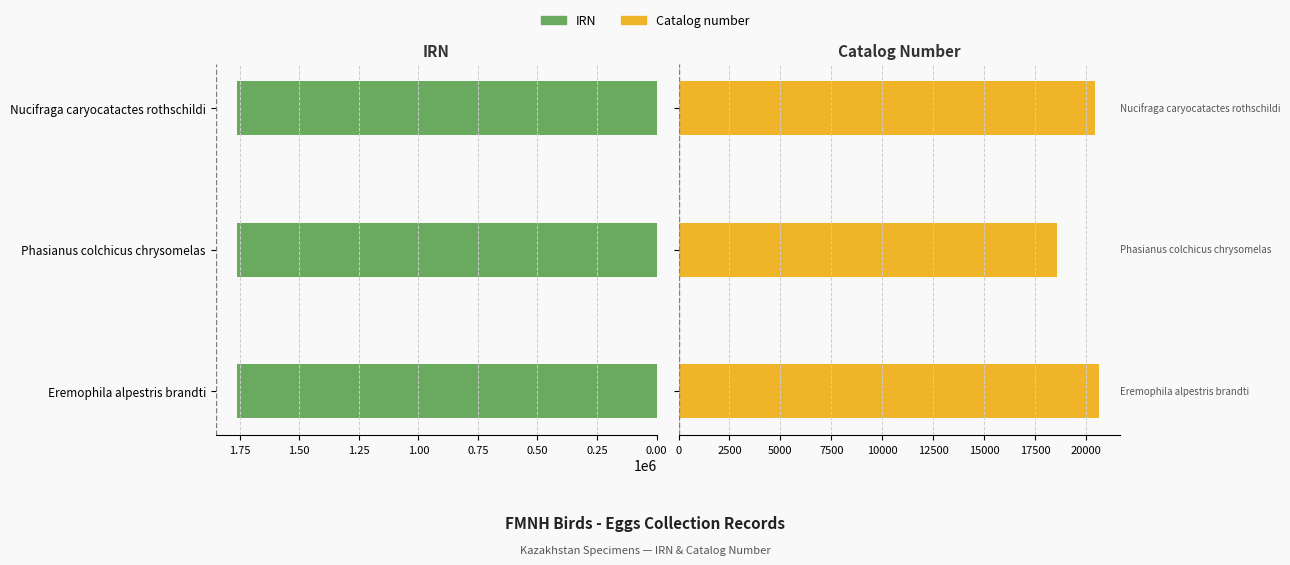

What is the sum of all IRN values?

5286825